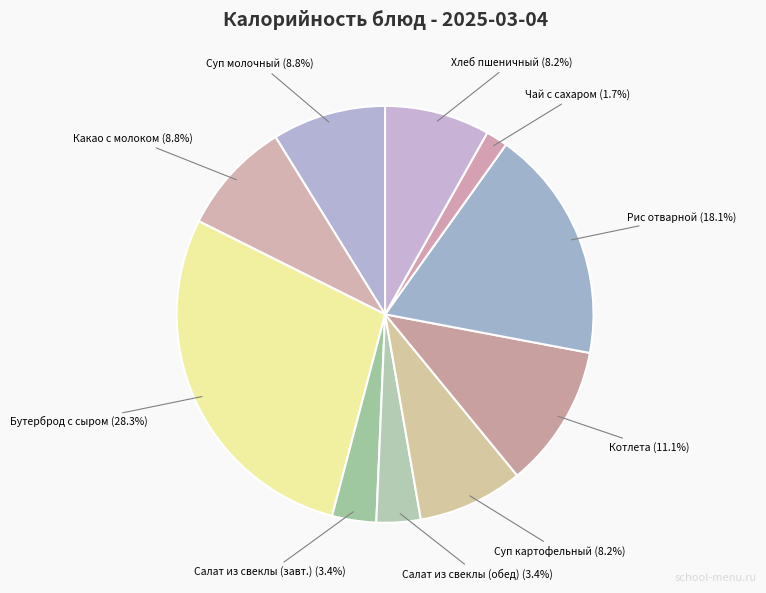

Combined, what portion of the pie is Чай с сахаром and Салат из свеклы (обед)?

5.1%